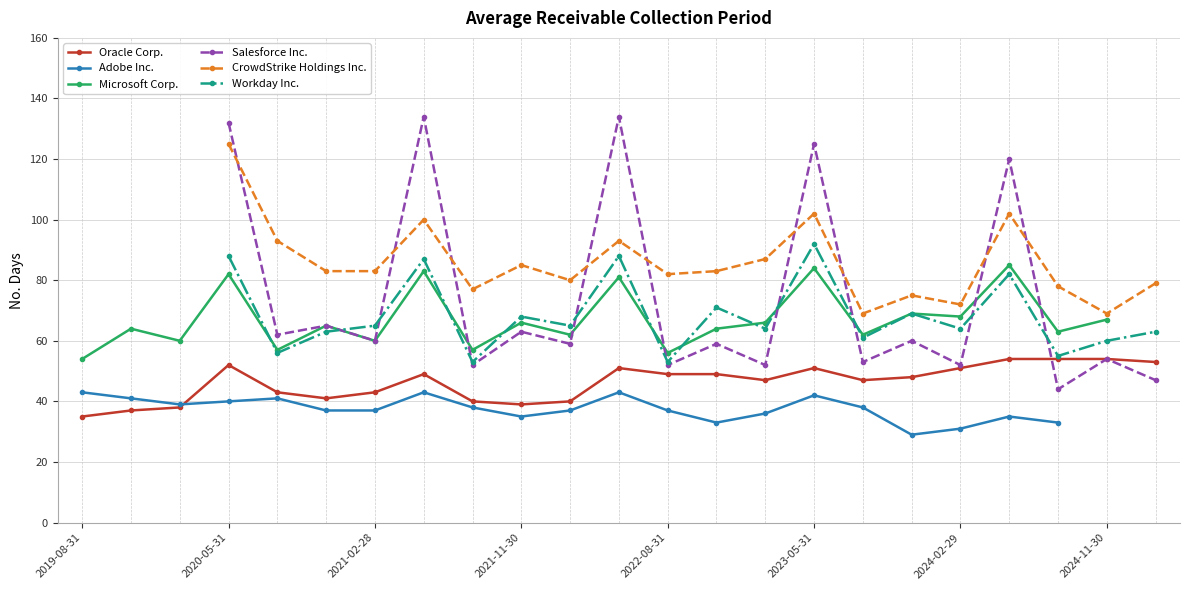

Count the Salesforce Inc. values in the range 47 to 65.

14